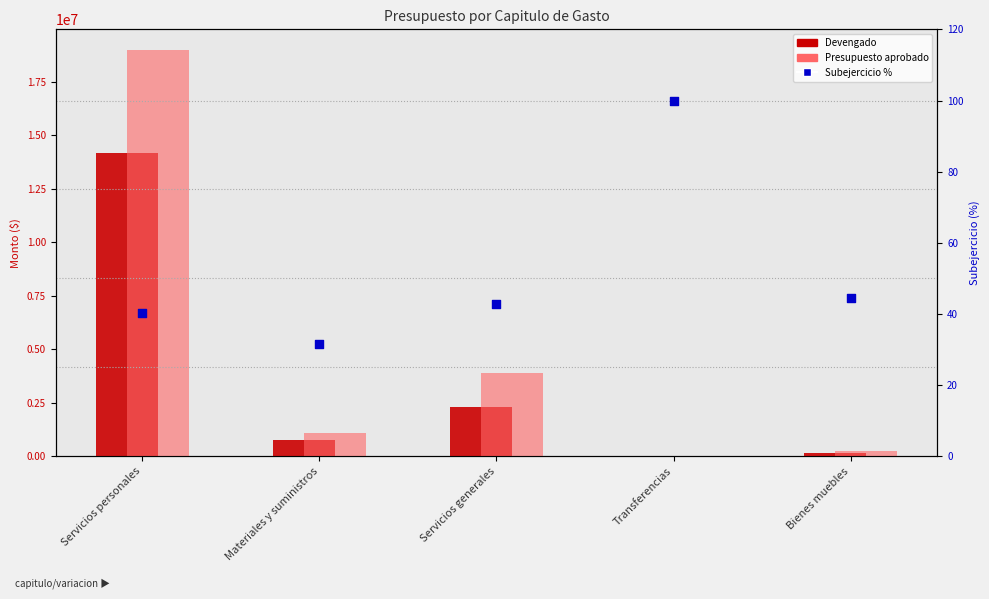

Which series reaches the maximum Y coordinate?

Presupuesto aprobado